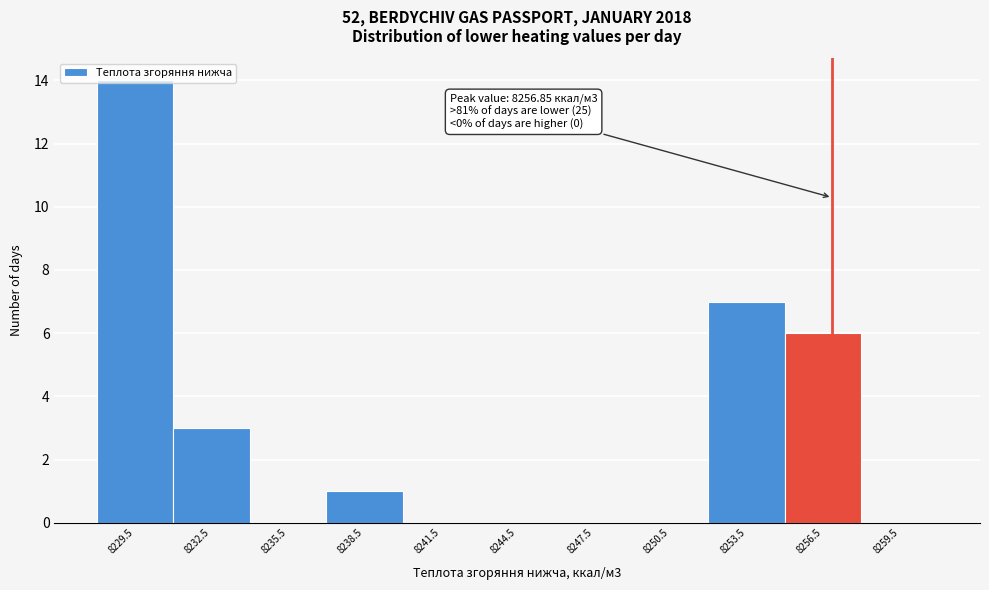

Over which range of the x-axis is the bar tallest?

8228 to 8231